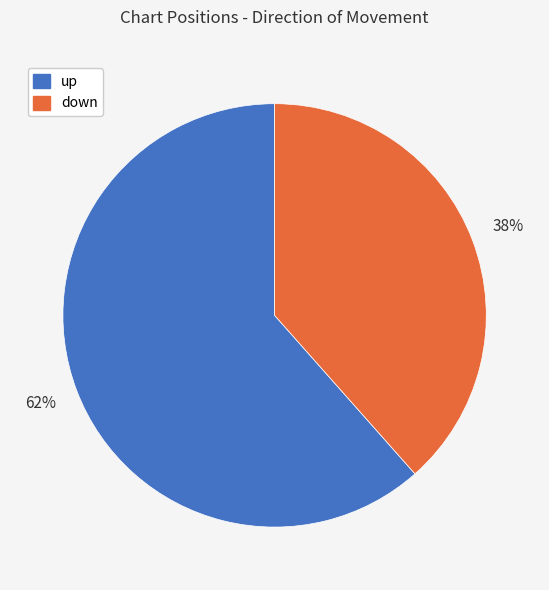

Does any single category account for the majority?

Yes